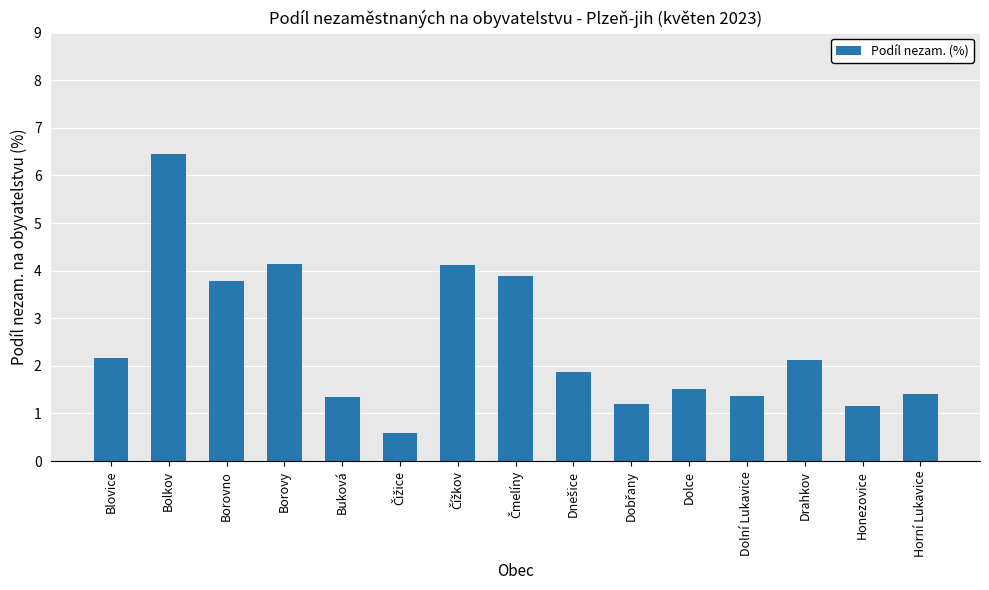

How many data points does each series have?

15